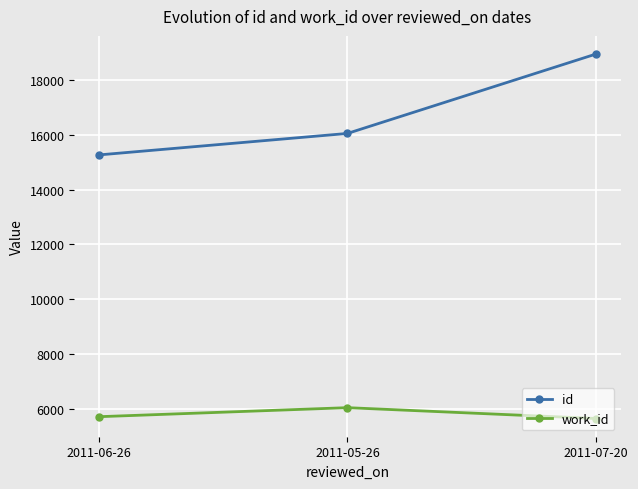

What position from the left is 2011-05-26?

2